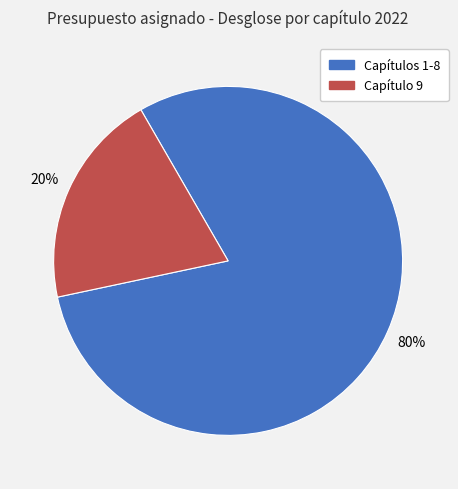

Does any single category account for the majority?

Yes